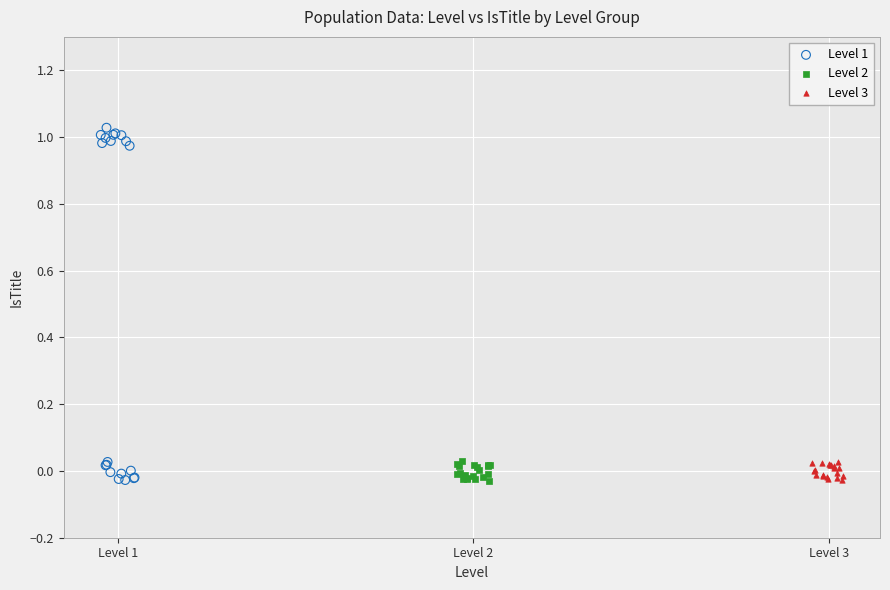

Which series has the largest Y range (max minus min)?

Level 1